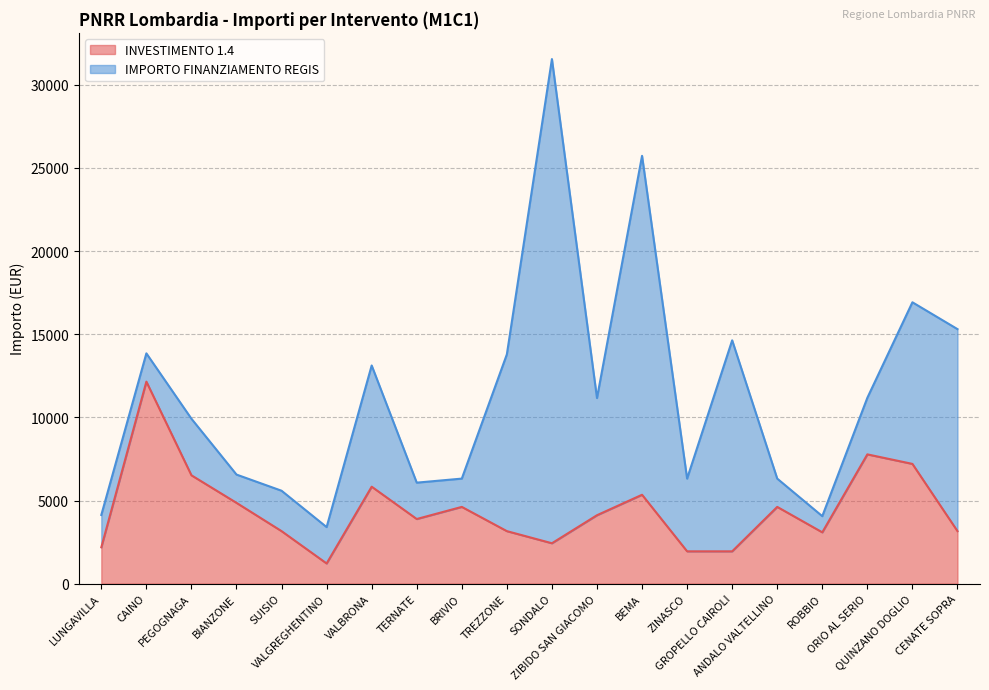

What is the minimum value shown in the chart?

1215